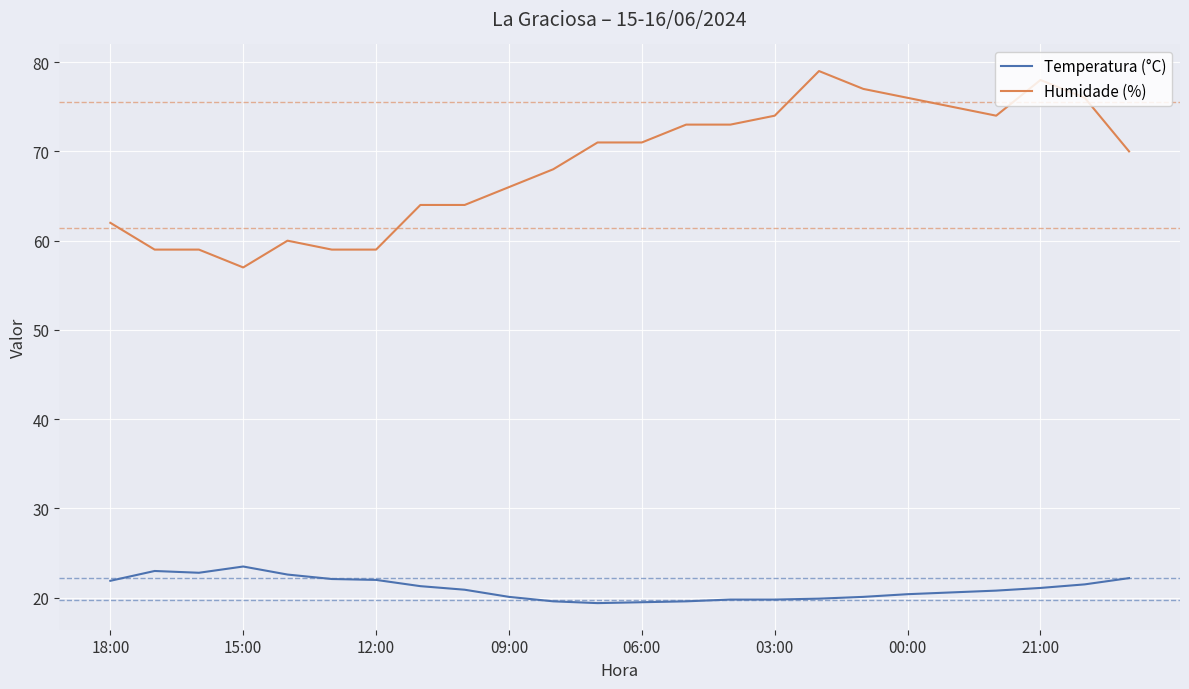

What are all the series names shown in the legend?

Temperatura (°C), Humidade (%)